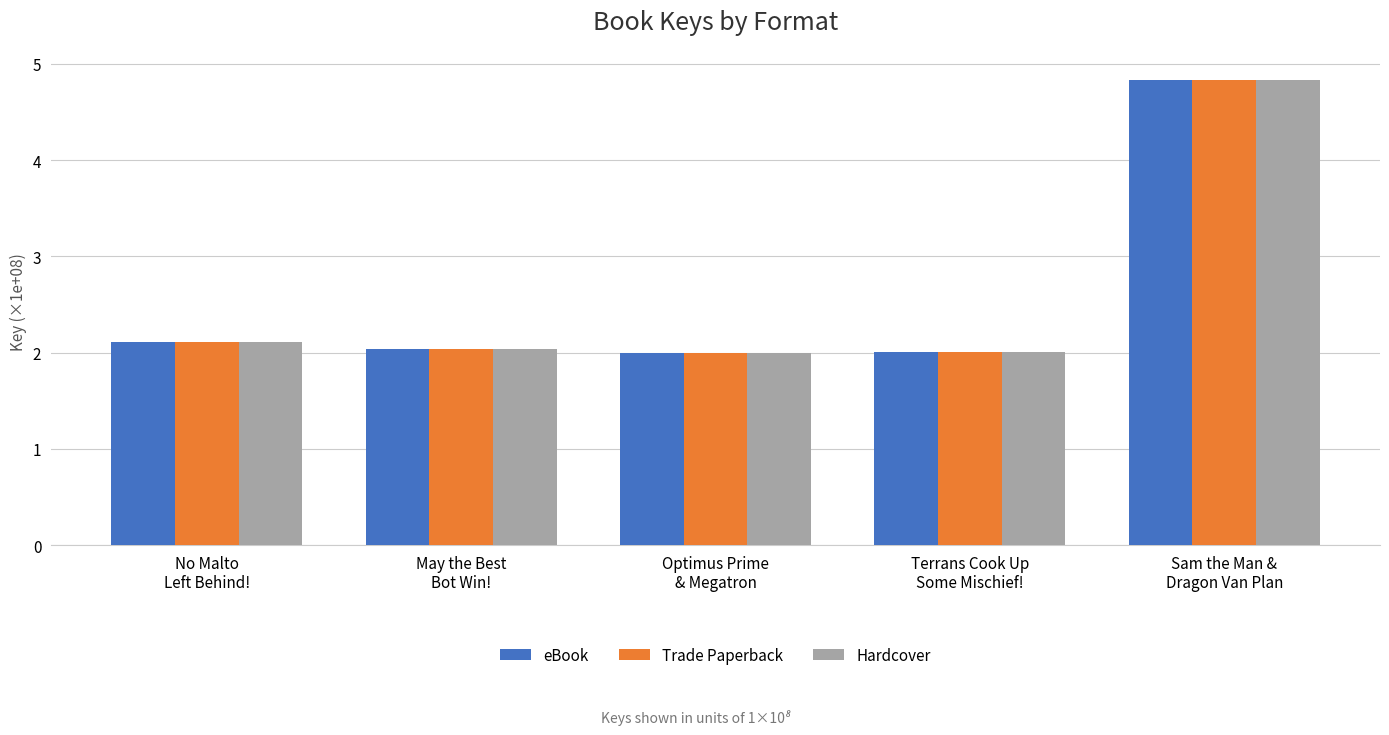

Reading left to right, extract all data points from this chart.

eBook: No Malto
Left Behind!=2.1	May the Best
Bot Win!=2.0	Optimus Prime
& Megatron=2.0	Terrans Cook Up
Some Mischief!=2.0	Sam the Man &
Dragon Van Plan=4.8
Trade Paperback: No Malto
Left Behind!=2.1	May the Best
Bot Win!=2.0	Optimus Prime
& Megatron=2.0	Terrans Cook Up
Some Mischief!=2.0	Sam the Man &
Dragon Van Plan=4.8
Hardcover: No Malto
Left Behind!=2.1	May the Best
Bot Win!=2.0	Optimus Prime
& Megatron=2.0	Terrans Cook Up
Some Mischief!=2.0	Sam the Man &
Dragon Van Plan=4.8